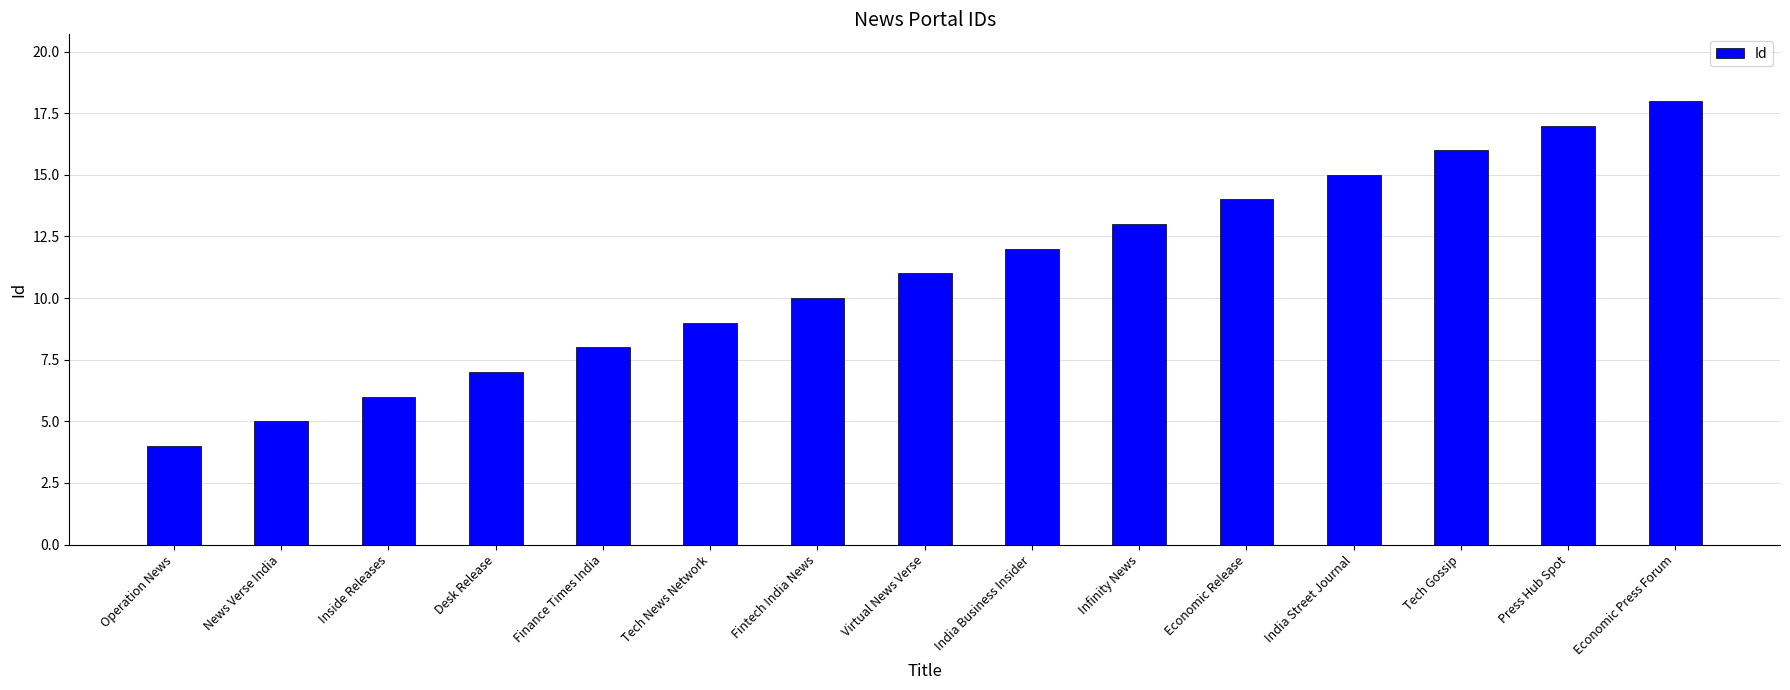

What is the average value?

11